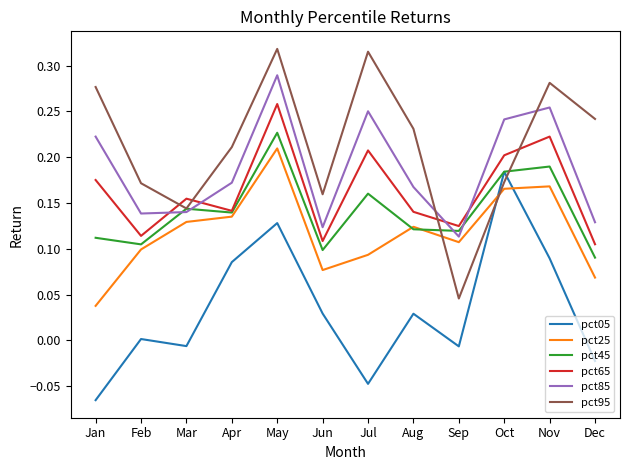

At which category is the sum across all series the highest?

May